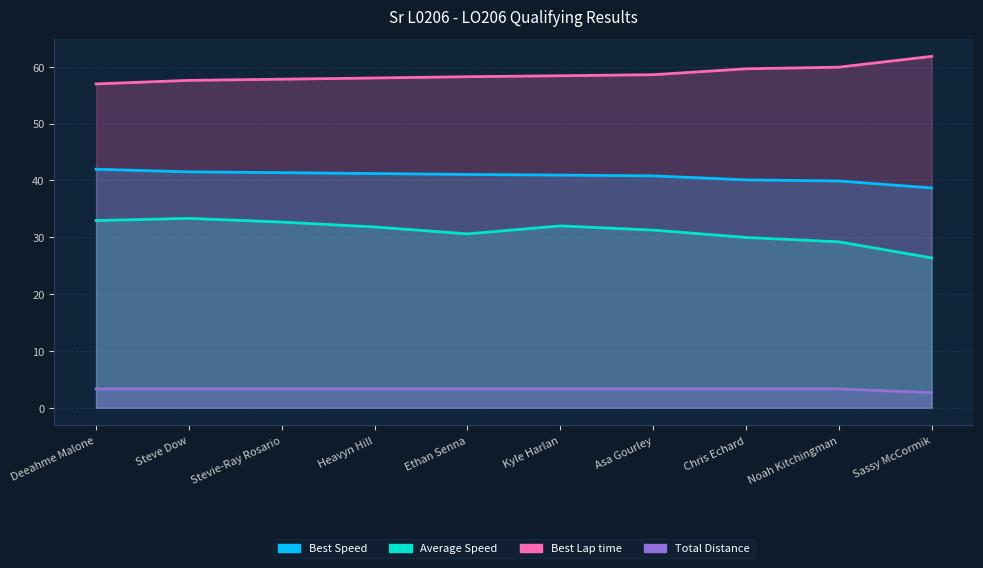

Which series has the widest spread of values?

Average Speed